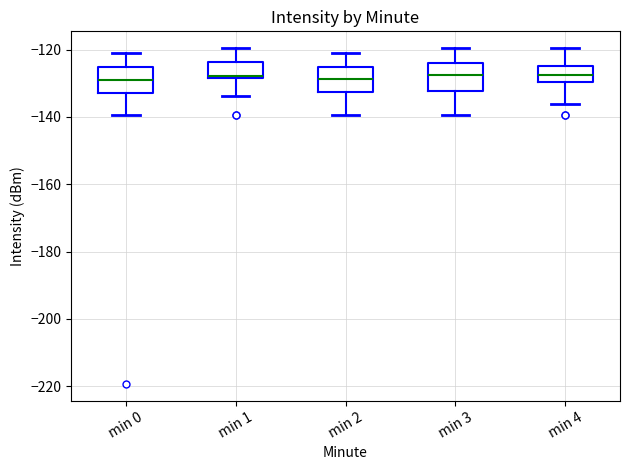

Where does the lower whisker of the box for min 0 end on the y-axis? The values are not printed on the chart, so give them approximately, as read against the axis.

-140